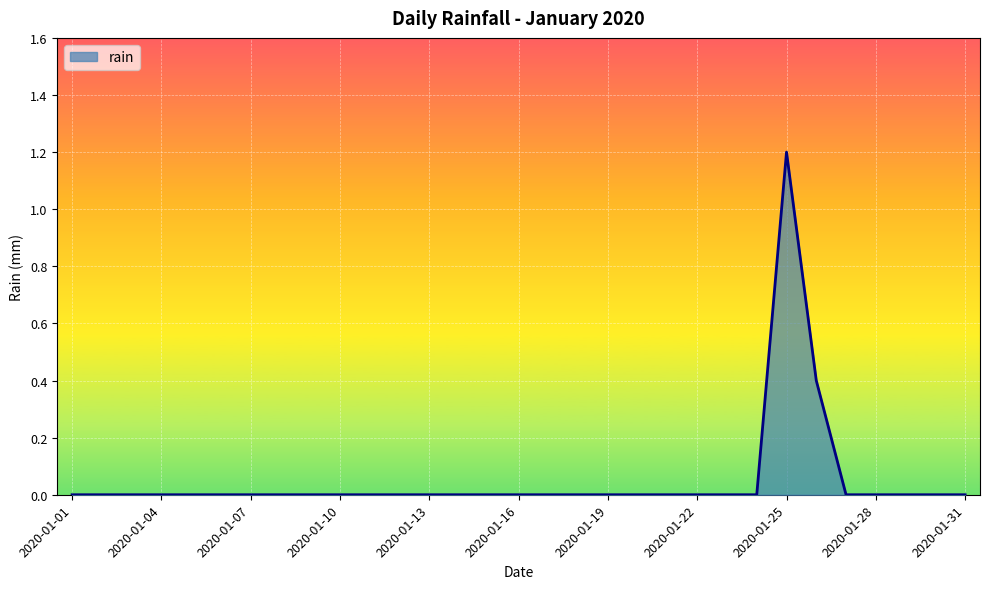

What is the difference between the maximum and minimum values?

1.2